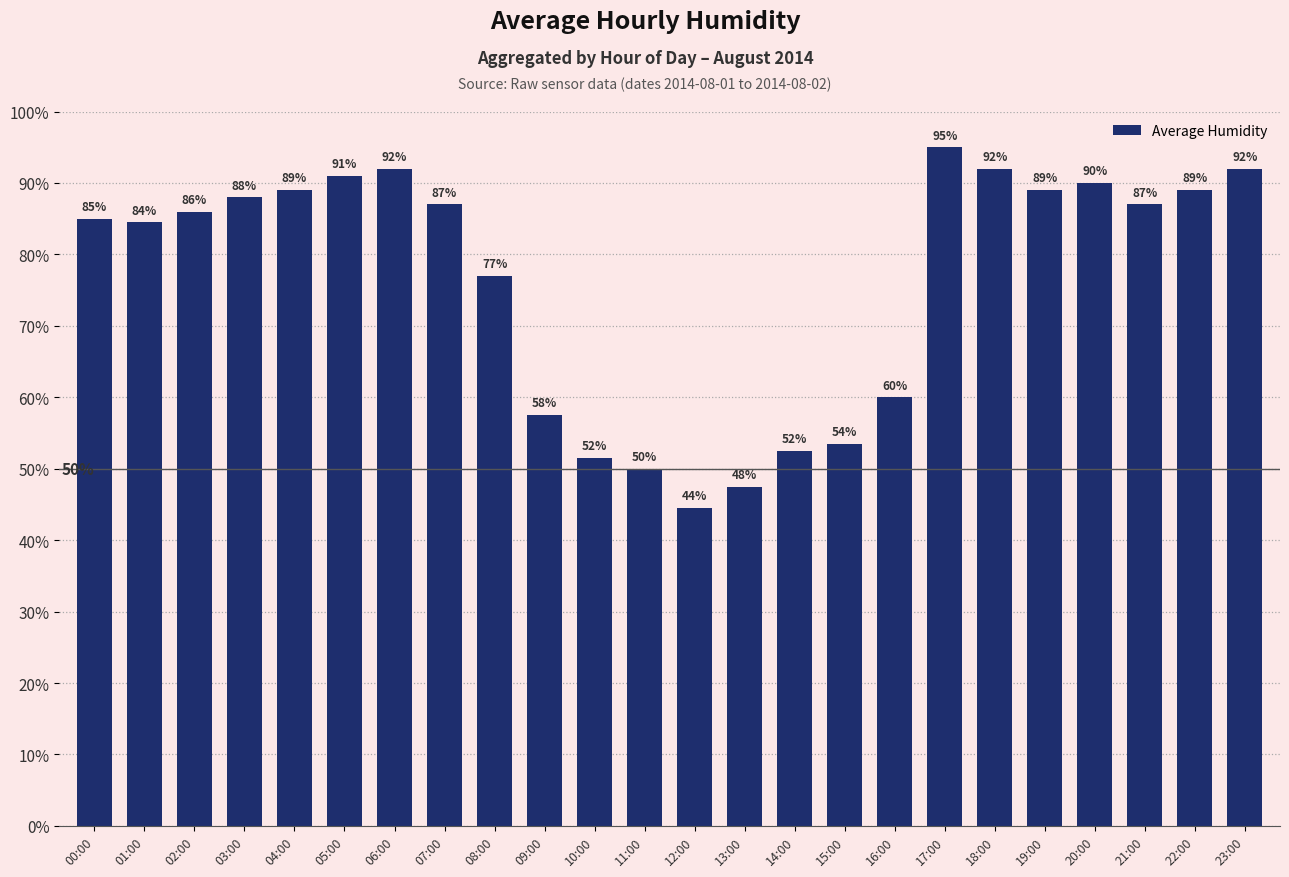

What position from the left is 17:00?

18